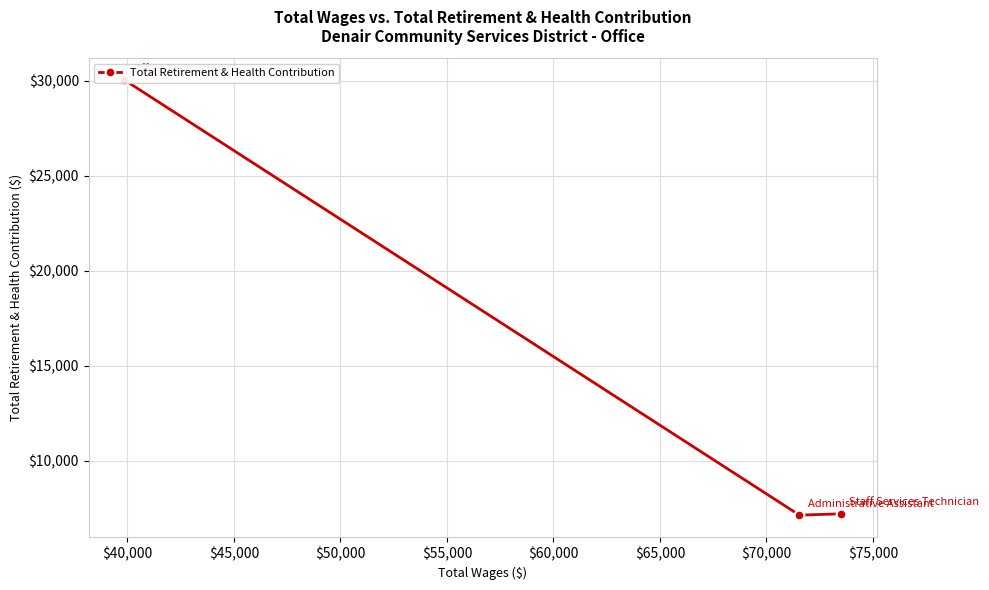

What is the minimum value shown in the chart?

7125